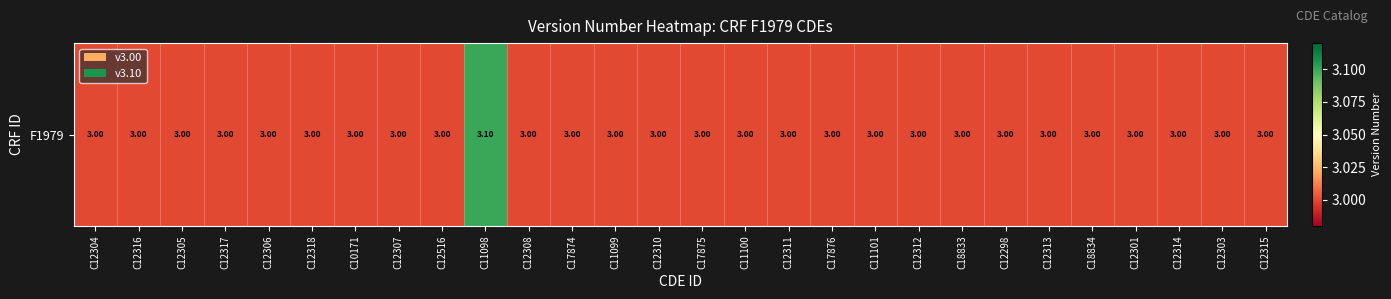

Rank the categories by value from highest to lowest.

C11098, C12304, C12316, C12305, C12317, C12306, C12318, C10171, C12307, C12516, C12308, C17874, C11099, C12310, C17875, C11100, C12311, C17876, C11101, C12312, C18833, C12298, C12313, C18834, C12301, C12314, C12303, C12315